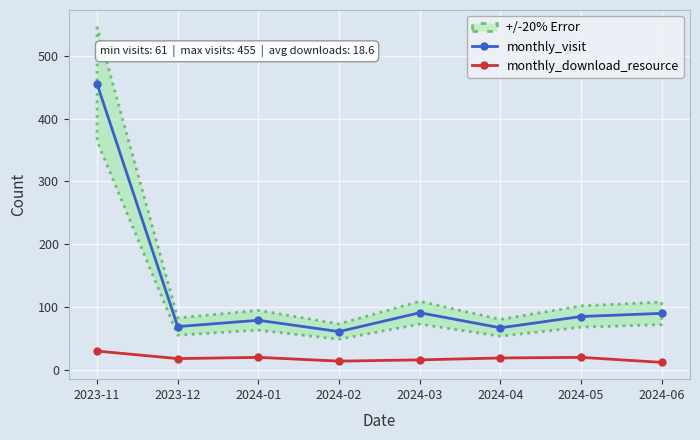

How many interior local valleys does the monthly_visit series have?

3